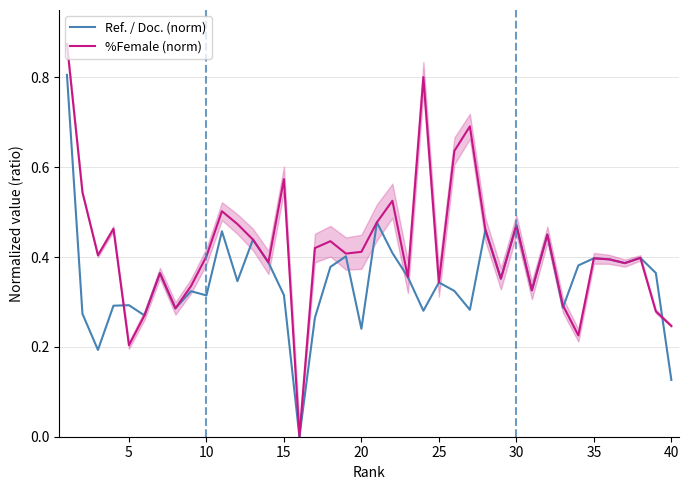

The value of Ref. / Doc. (norm) at 35 is 0.6. True or false?

False